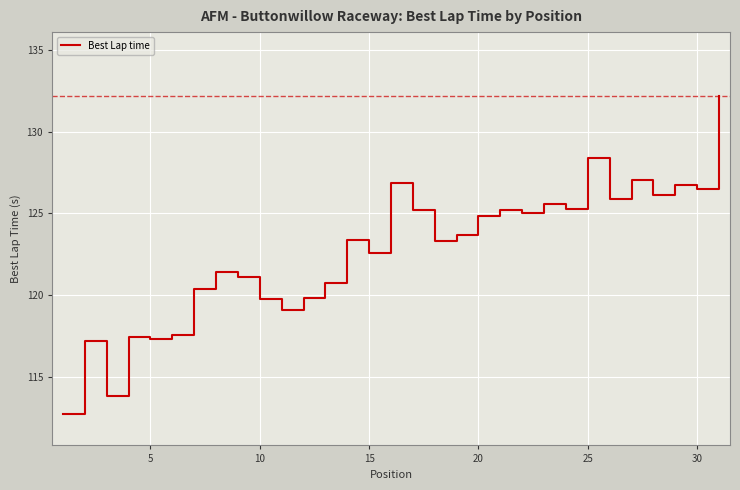

What is the smallest value displayed?

112.8